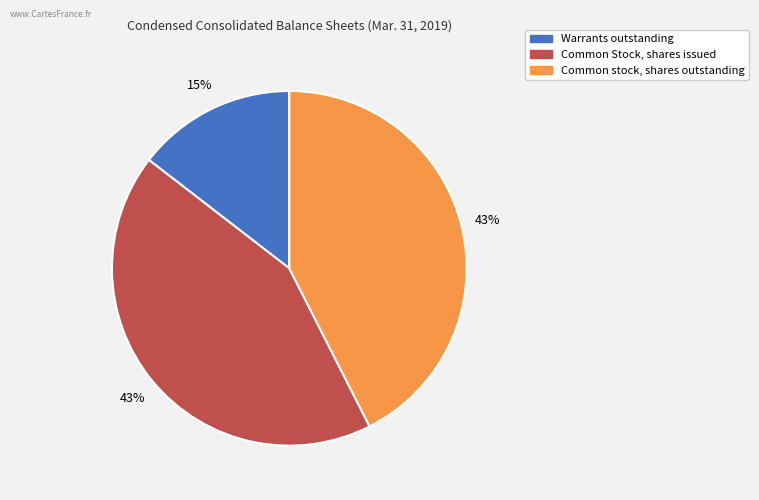

Combined, do Common stock, shares outstanding and Warrants outstanding account for over 50%?

Yes